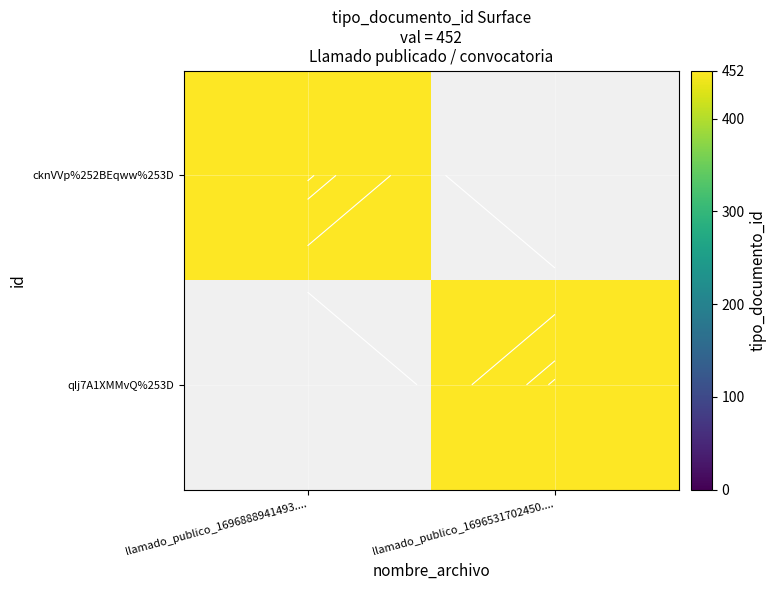

Which series has the largest total across all categories?

cknVVp%252BEqww%253D